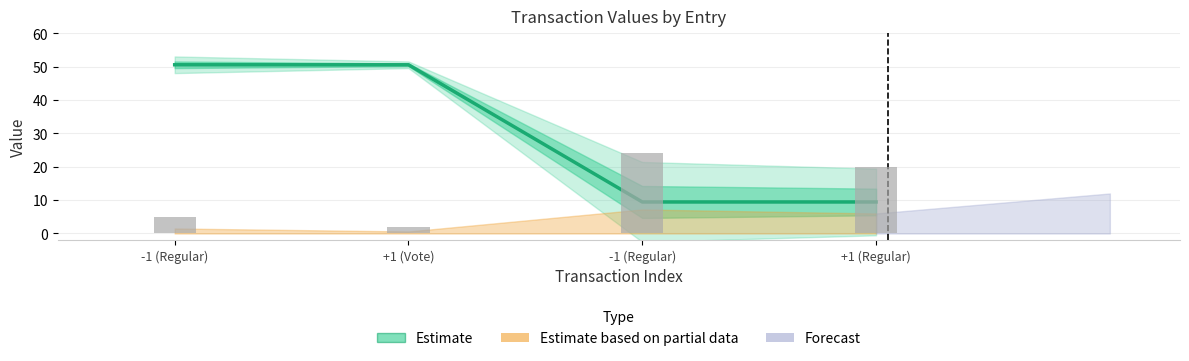

Reading right to left, what are all the values shown in this chart?

value: +1 (Regular)=9.5	-1 (Regular)=9.5	+1 (Vote)=50.6	-1 (Regular)=50.6
io_index: +1 (Regular)=20.0	-1 (Regular)=24.0	+1 (Vote)=2.0	-1 (Regular)=5.0